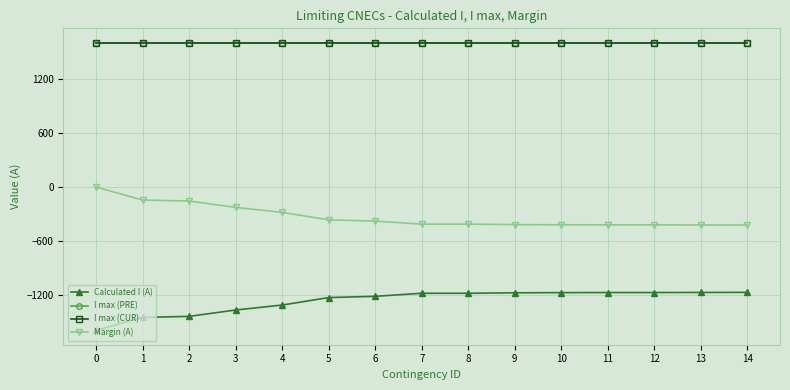

What is the value of the I max (CUR) point at the 8th from the left?

1600